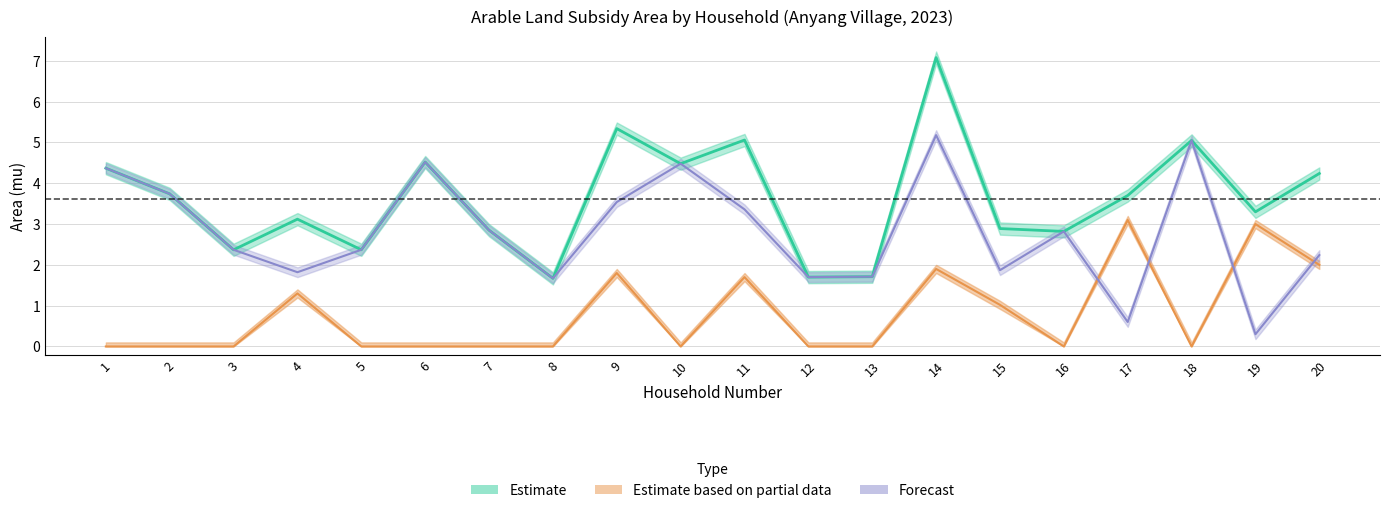

What is the approximate value of deduction at 9?

1.8